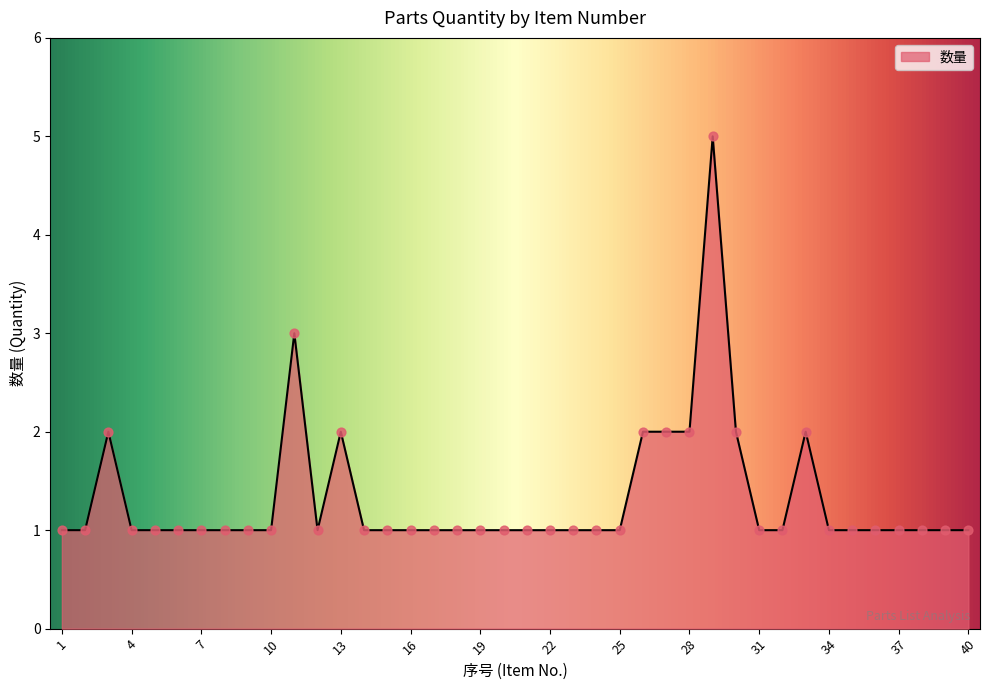

What is the maximum value shown in the chart?

5